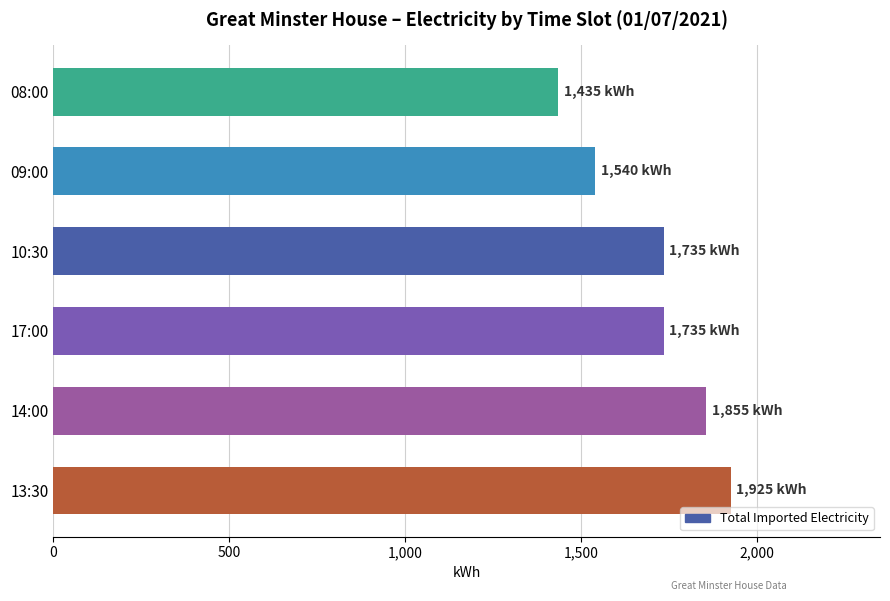

Which label corresponds to the smallest value in the chart?

08:00